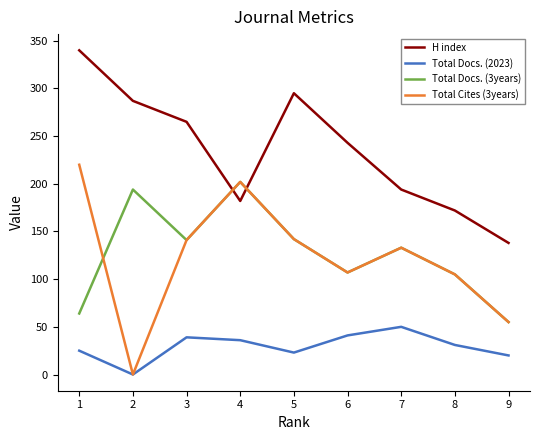

At which category does the chart reach its peak across all series?

1